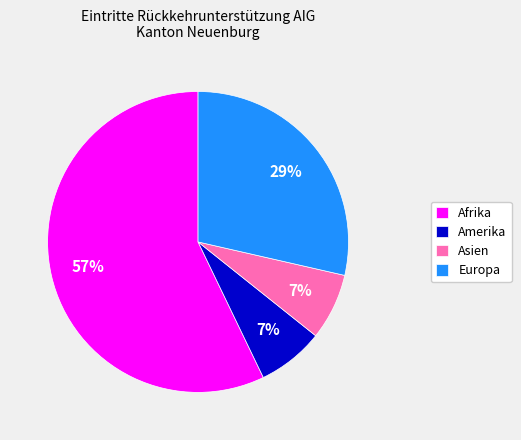

Count the number of slices in the pie.

4